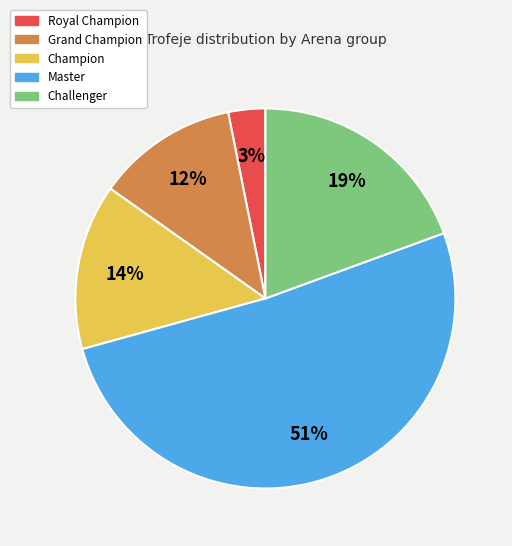

Rank the categories by value from highest to lowest.

Master, Challenger, Champion, Grand Champion, Royal Champion